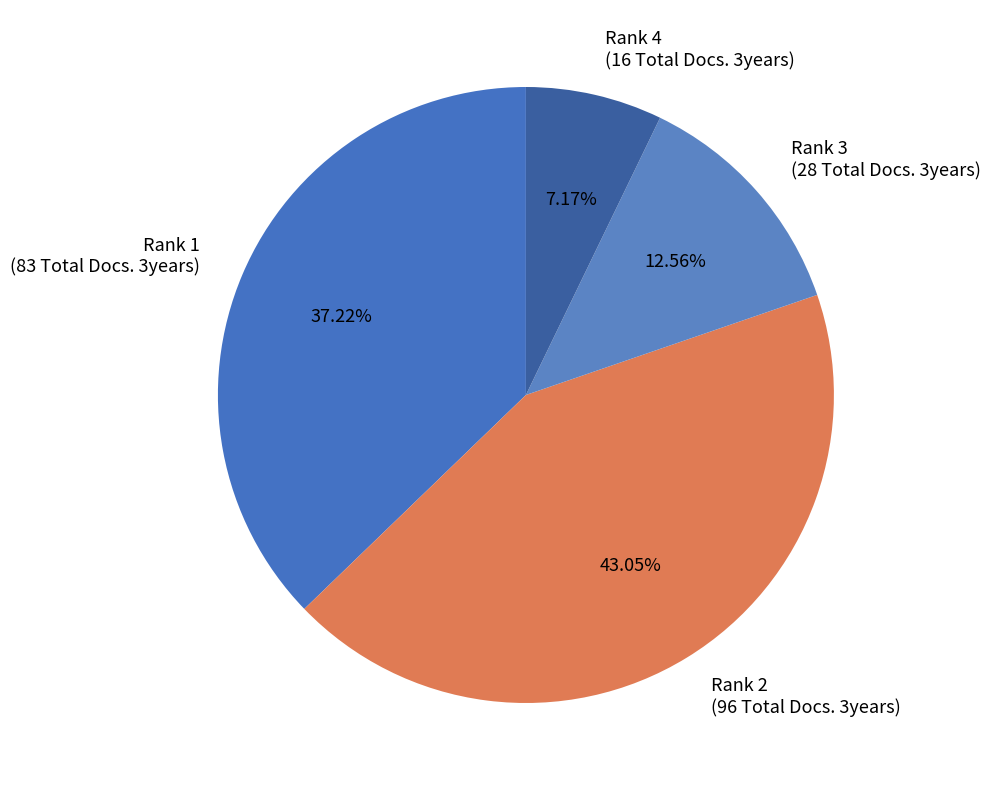

Rank the categories by value from lowest to highest.

Rank 4 (16 Total Docs. 3years), Rank 3 (28 Total Docs. 3years), Rank 1 (83 Total Docs. 3years), Rank 2 (96 Total Docs. 3years)